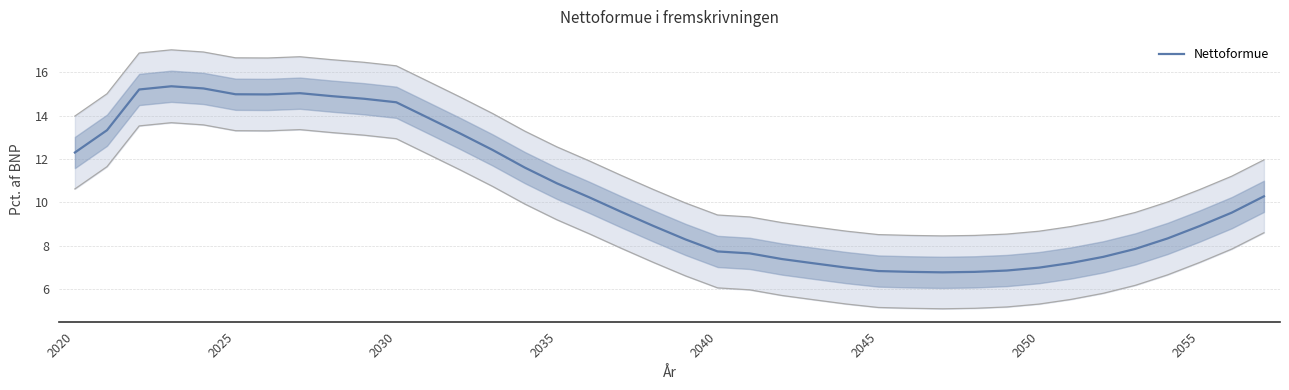

Read the value at 13.

12.4